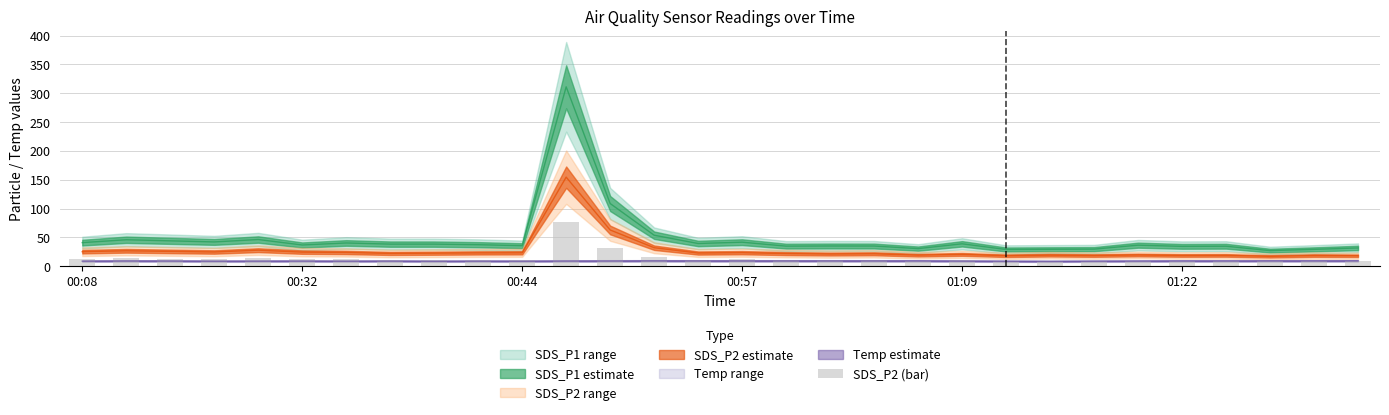

Does the chart contain any negative values?

No